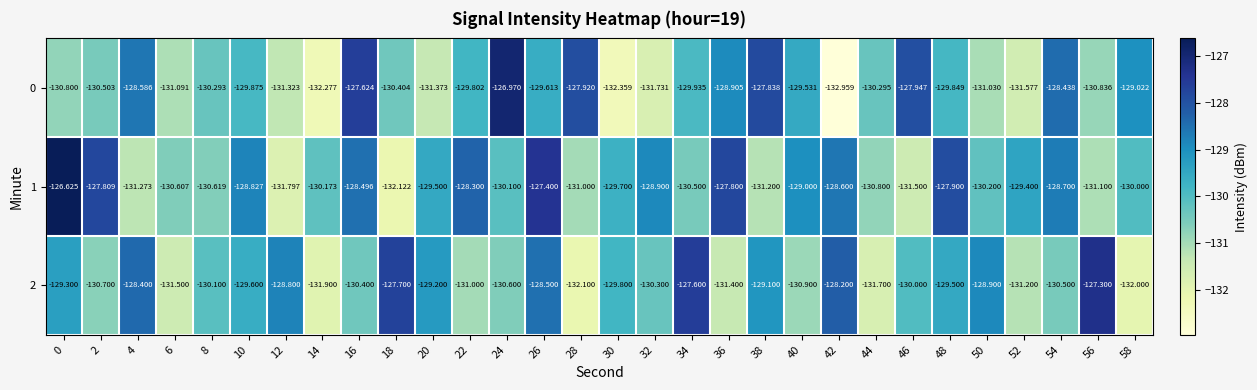

Which series has the largest range (max minus min)?

0